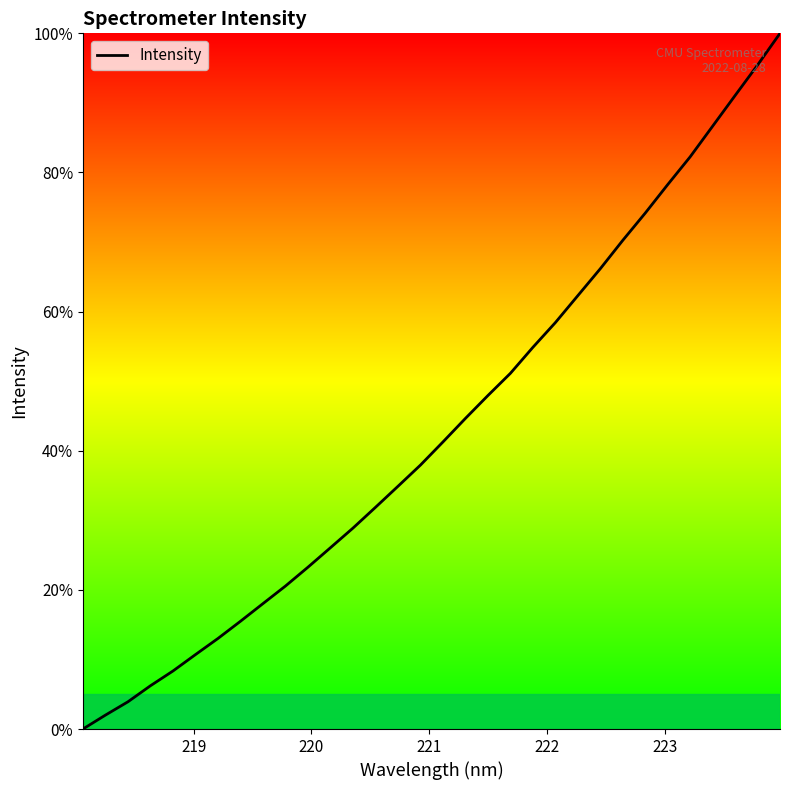

Reading left to right, transcribe all the data shown in this chart.

0.0	2.0	3.9	6.2	8.3	10.7	13.0	15.5	18.0	20.6	23.3	26.1	28.9	31.9	34.9	37.9	41.3	44.6	47.9	51.1	54.9	58.4	62.3	66.2	70.2	74.2	78.3	82.2	86.7	91.1	95.4	100.0